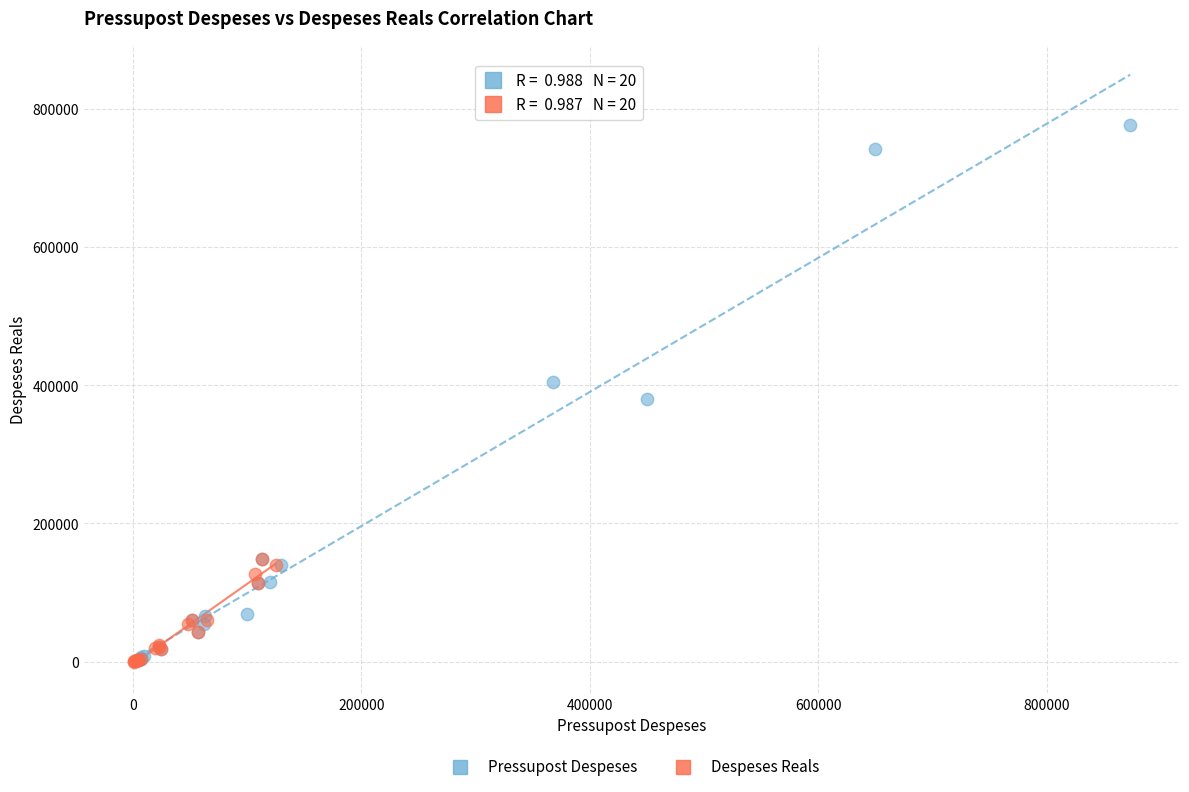

Which series has the largest Y range (max minus min)?

Pressupost Despeses